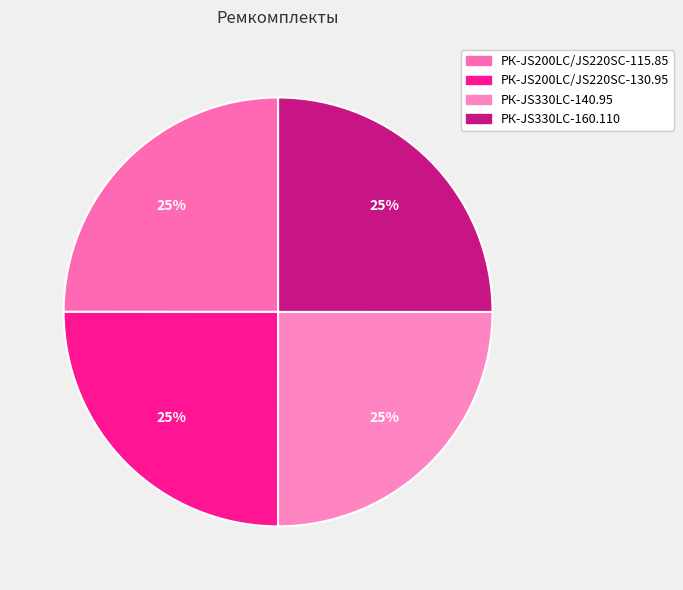

Count the number of slices in the pie.

4